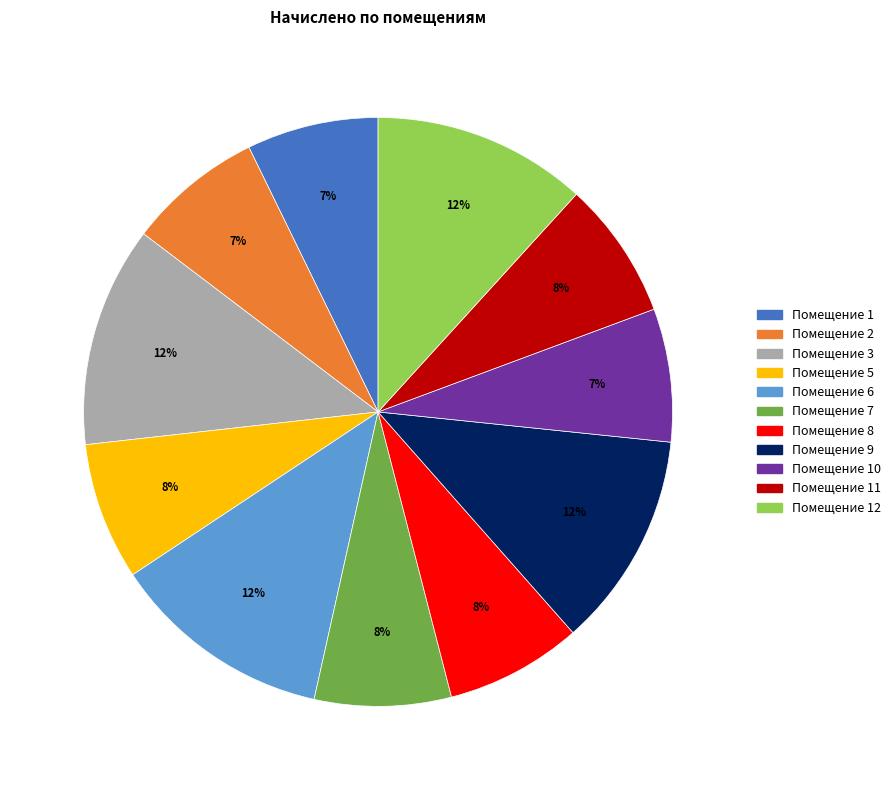

Count the number of slices in the pie.

11